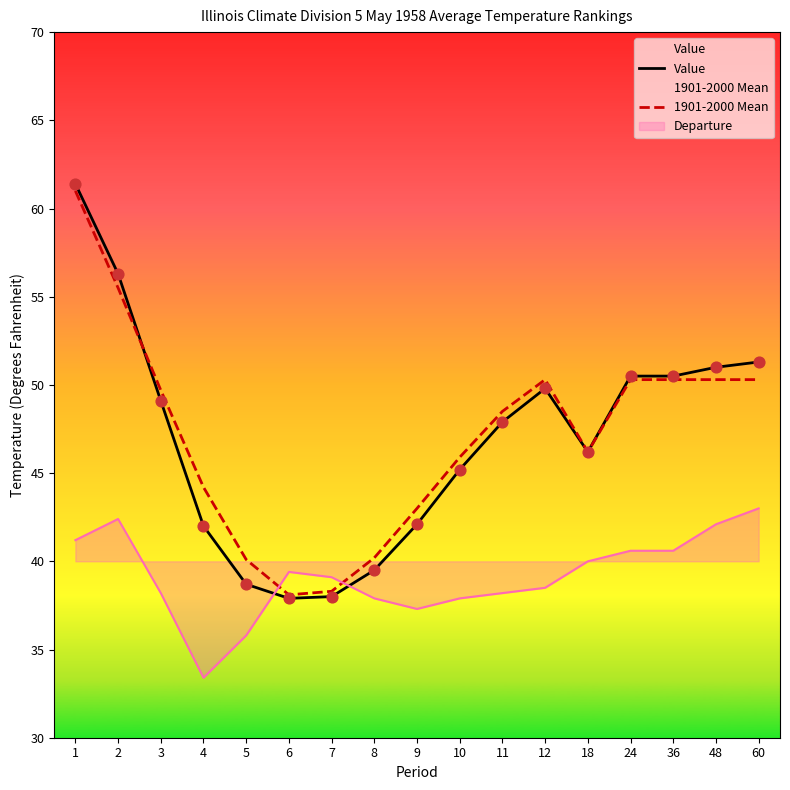

What is the total value across all series at 18?

132.4